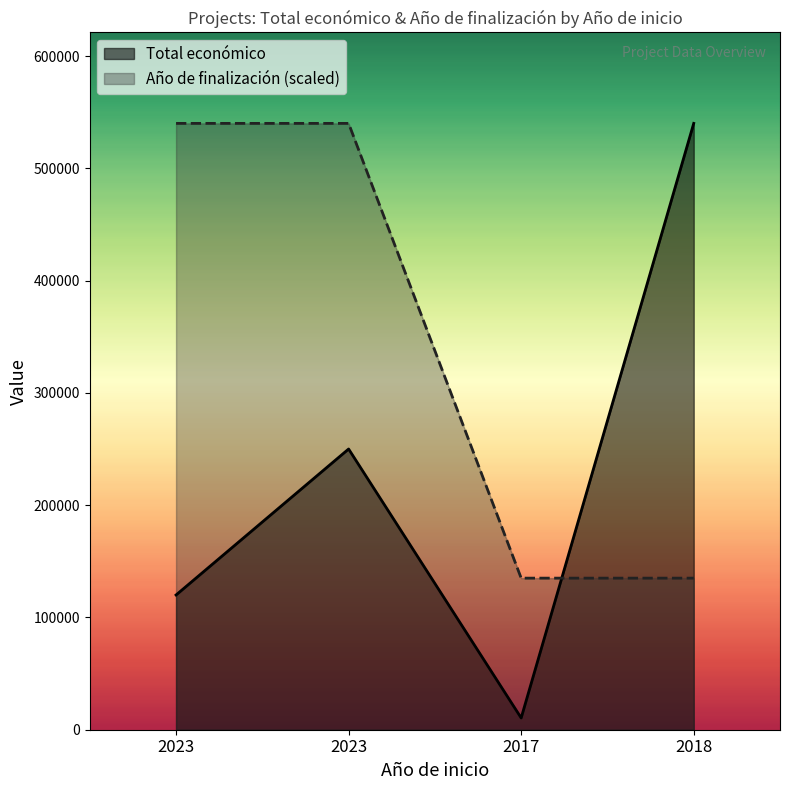

What is the label of the 1st point from the left?

2023